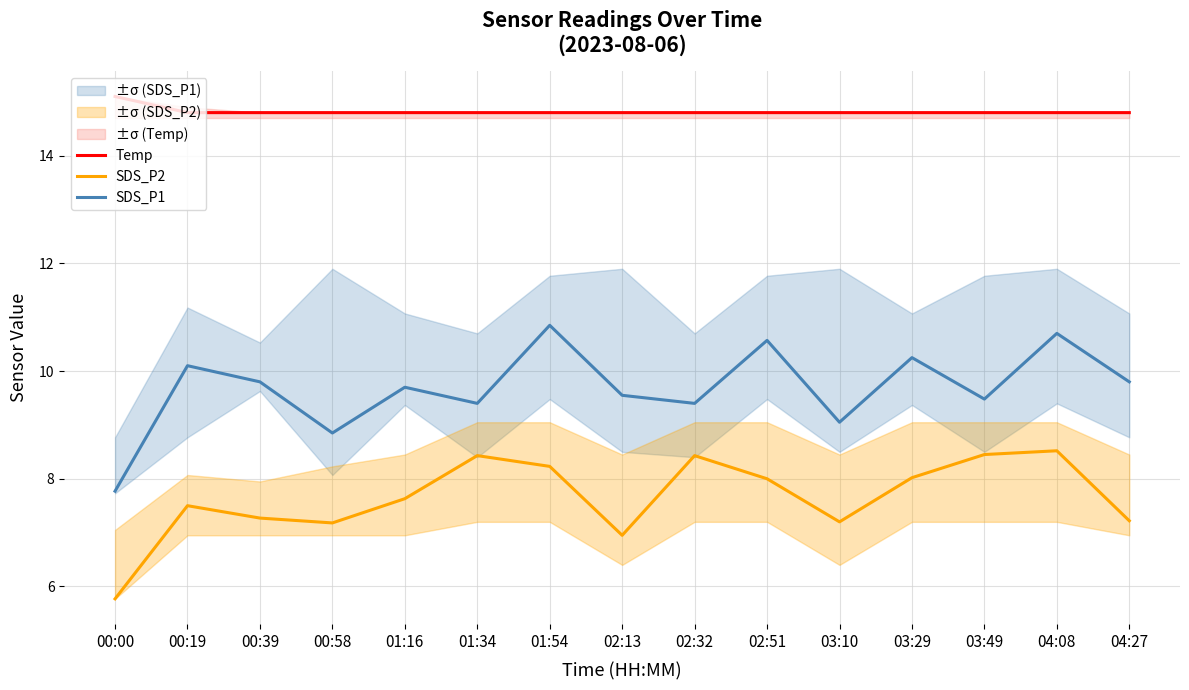

Reading left to right, what are all the values shown in this chart?

Temp: 15.1	14.8	14.8	14.8	14.8	14.8	14.8	14.8	14.8	14.8	14.8	14.8	14.8	14.8	14.8
SDS_P2: 5.8	7.5	7.3	7.2	7.6	8.4	8.2	7.0	8.4	8.0	7.2	8.0	8.4	8.5	7.2
SDS_P1: 7.8	10.1	9.8	8.8	9.7	9.4	10.8	9.6	9.4	10.6	9.1	10.2	9.5	10.7	9.8